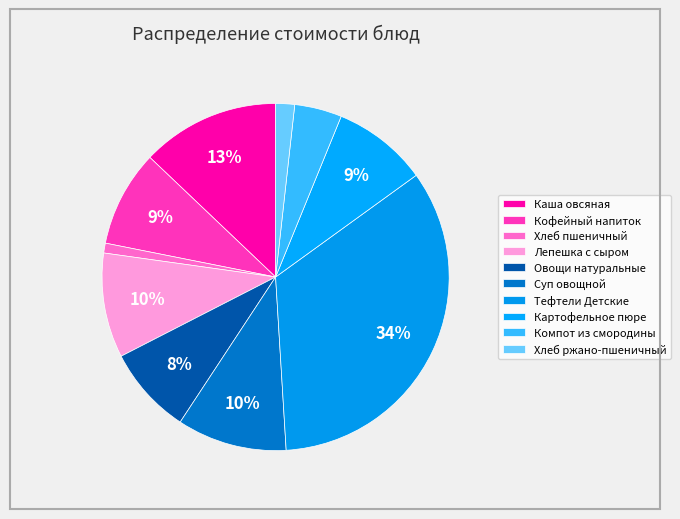

How many segments does this pie chart have?

10